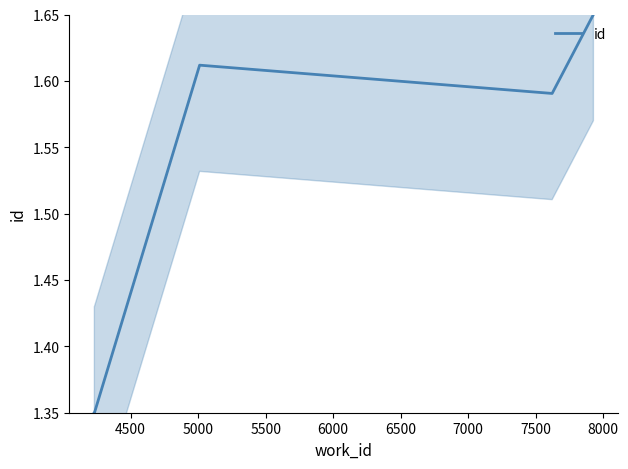

True or false: there are more than 2 points higher than both neighbors.

False